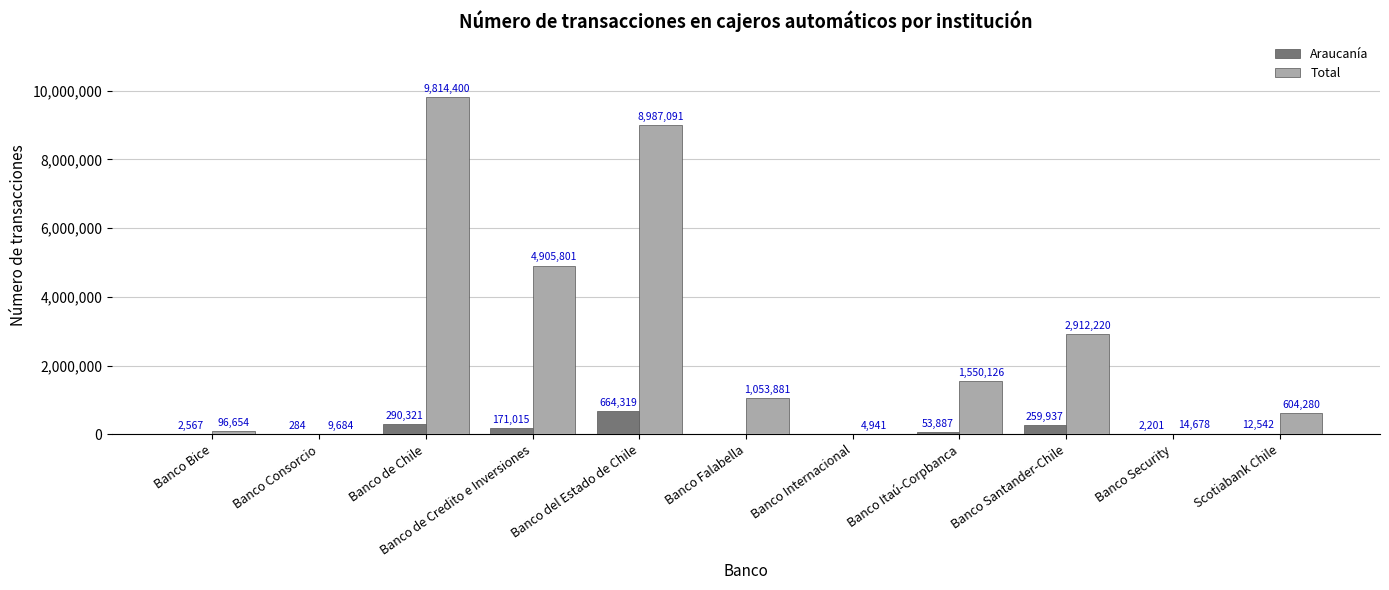

What is the sum of all Araucanía values?

1457073